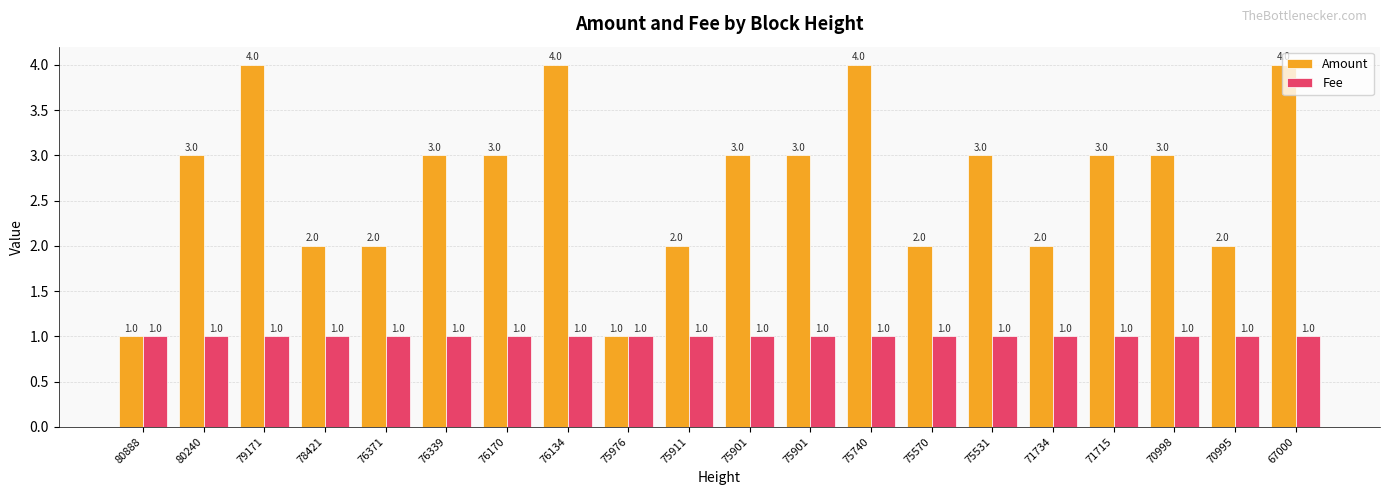

Are the bars grouped side by side (vs. stacked)?

Yes